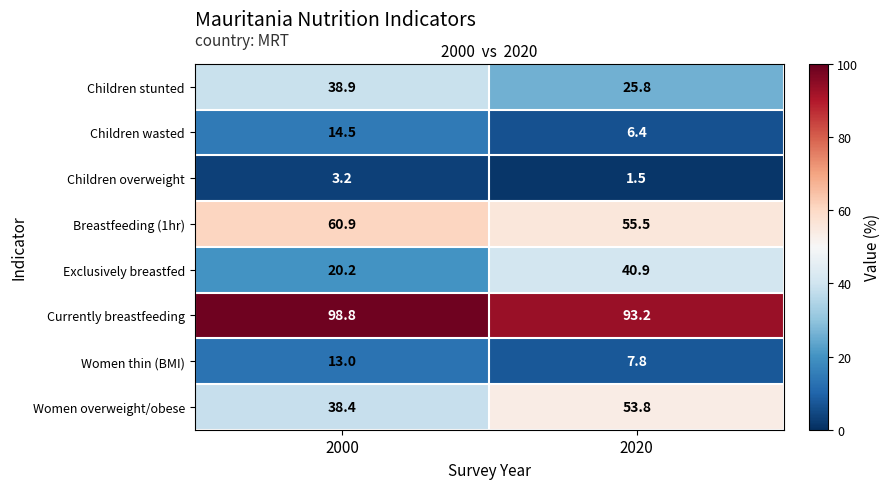

Reading left to right, extract all data points from this chart.

Children stunted: 38.9	25.8
Children wasted: 14.5	6.4
Children overweight: 3.2	1.5
Breastfeeding (1hr): 60.9	55.5
Exclusively breastfed: 20.2	40.9
Currently breastfeeding: 98.8	93.2
Women thin (BMI): 13.0	7.8
Women overweight/obese: 38.4	53.8